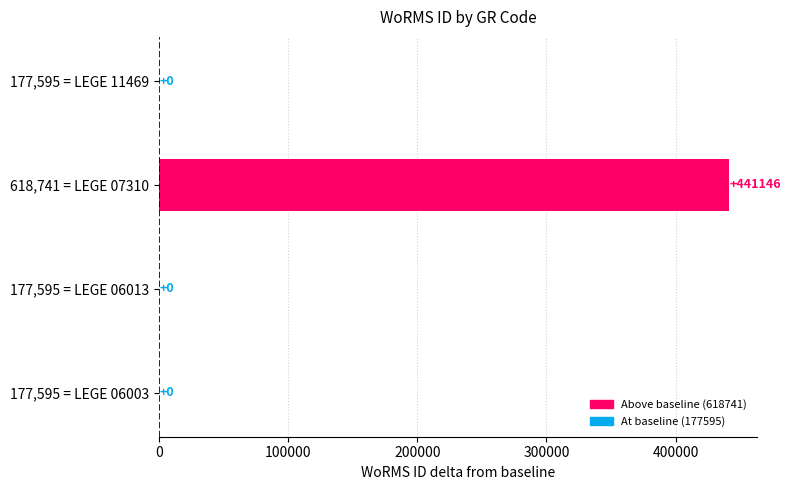

What is the average value?

110286